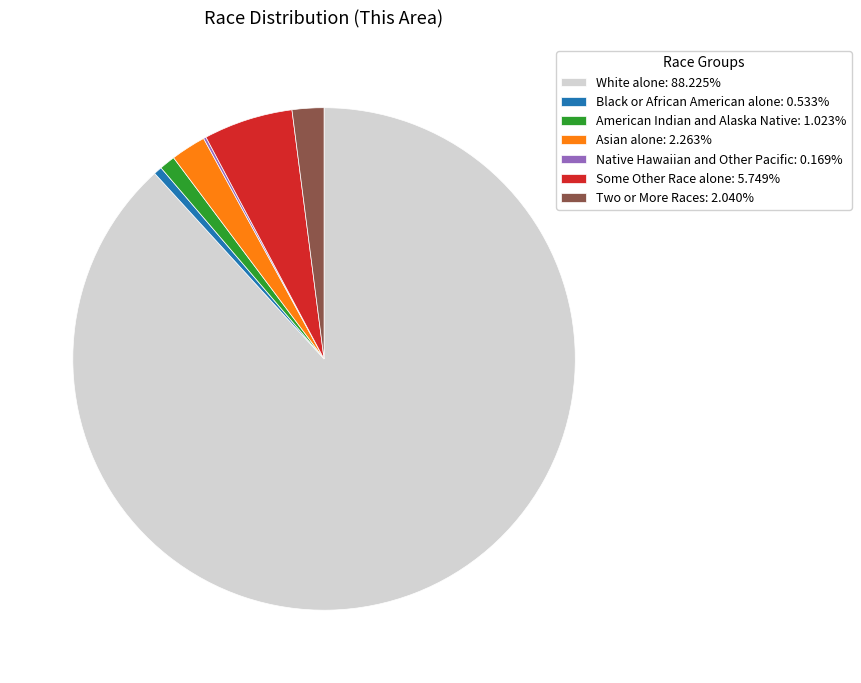

Does any single category account for the majority?

Yes